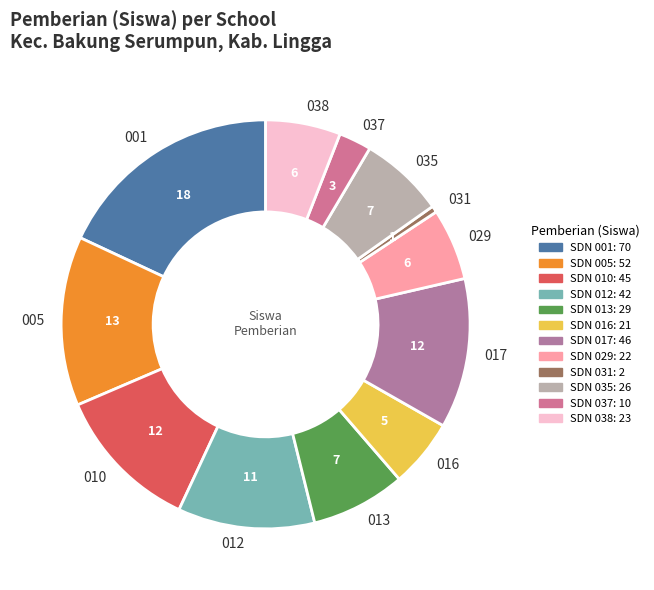

Is the sum of 013 and 029 greater than half?

No